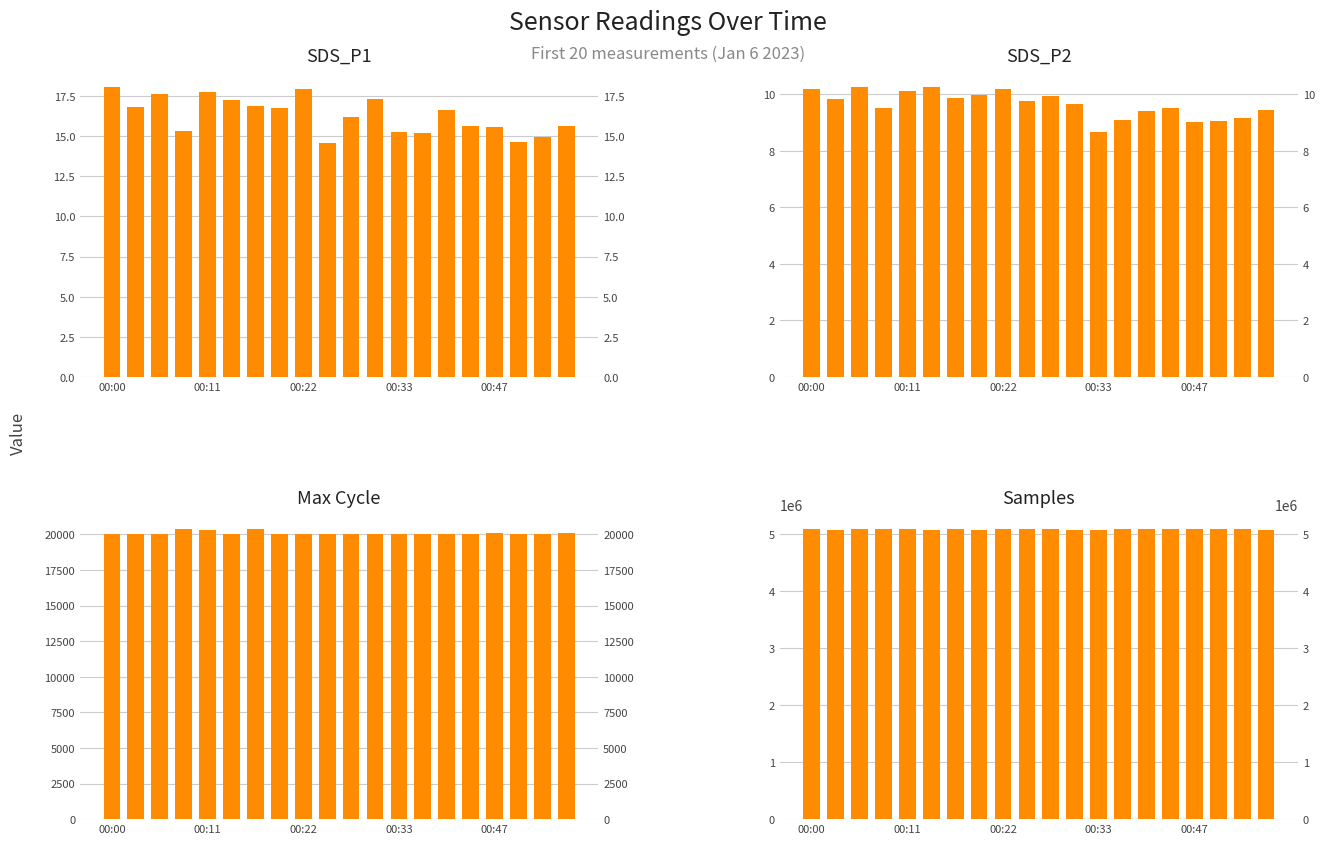

What is the highest value of the SDS_P2 series?

10.3